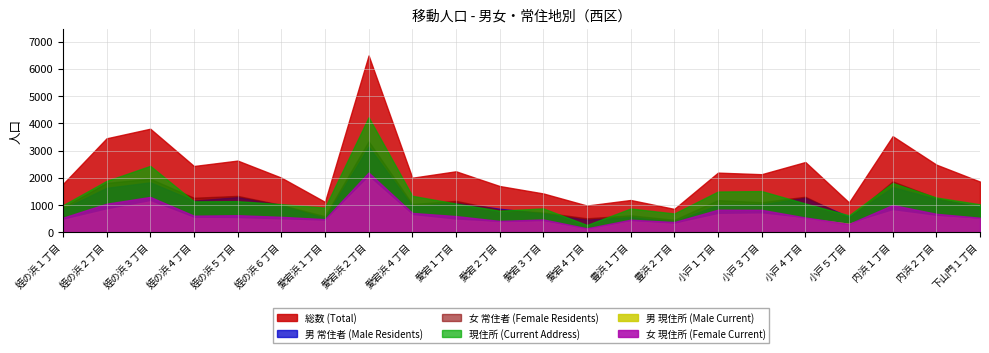

The value of 女 現住所 (Female Current) at 内浜２丁目 is 1042. True or false?

False